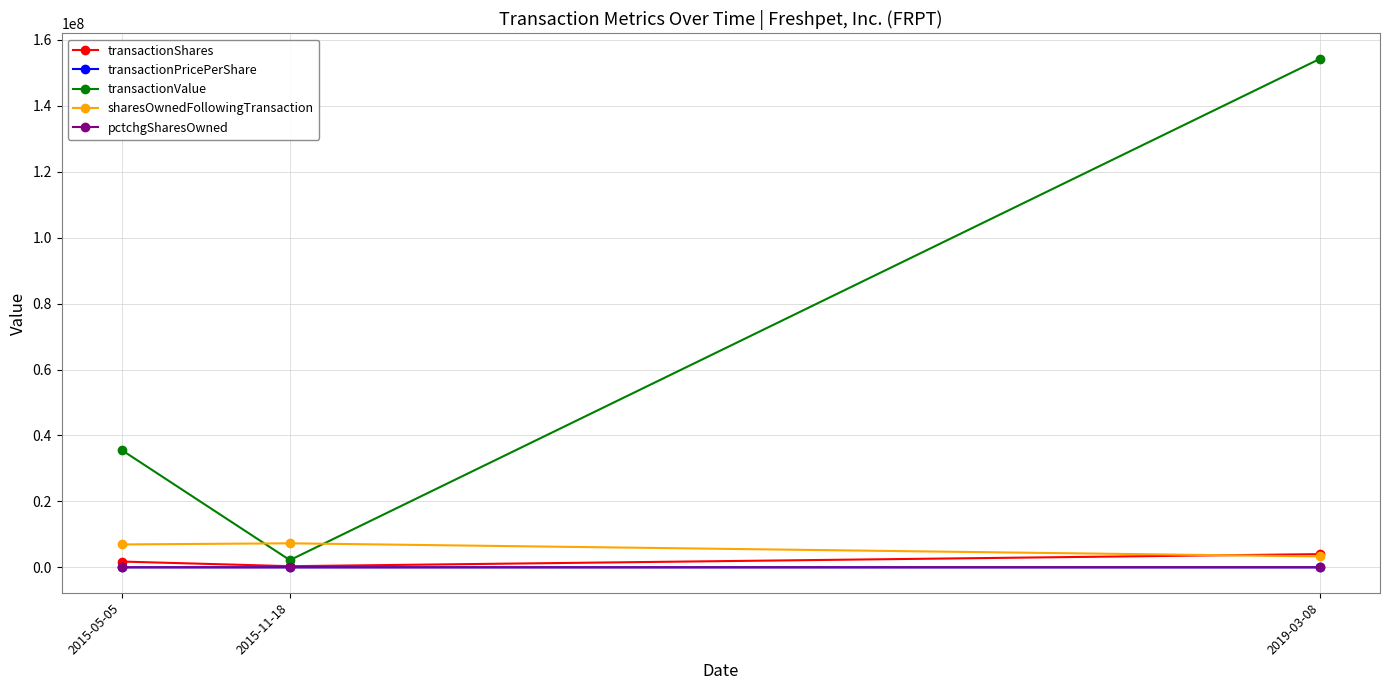

What value does the sharesOwnedFollowingTransaction series have at 2019-03-08?

3294653.0